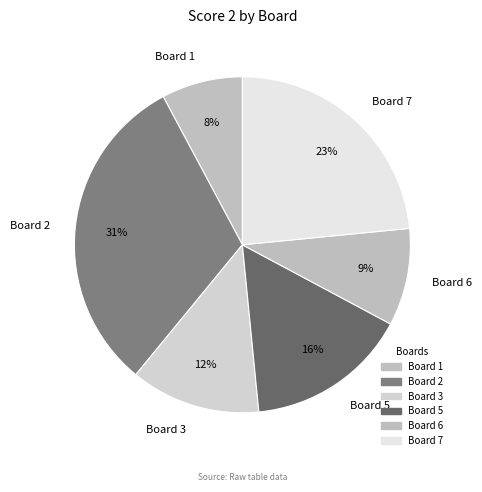

Approximately how many times larger is the value at Board 1 compared to Board 5?

0.5